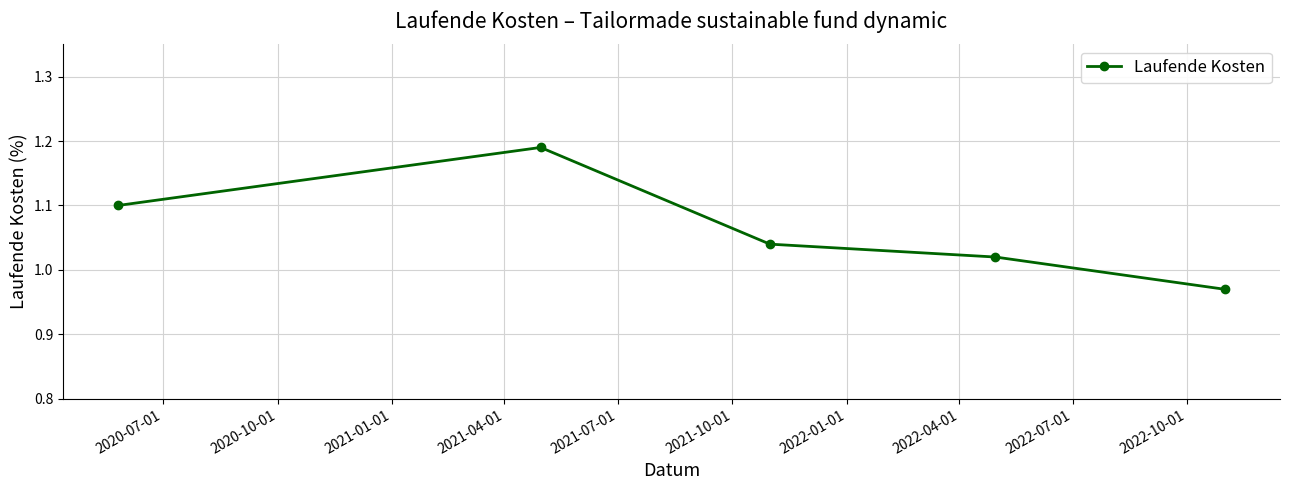

What is the average value?

1.1